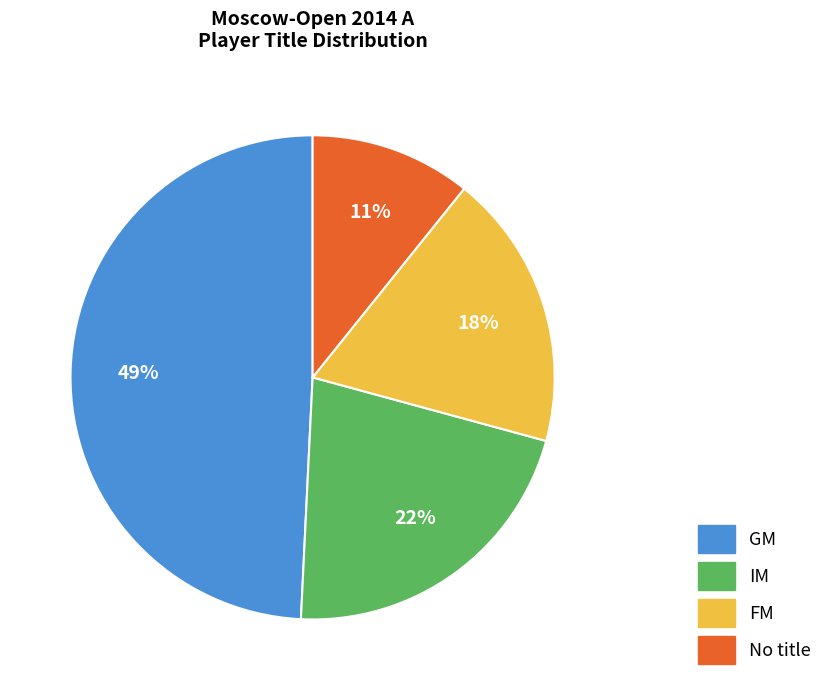

Is it true that No title is 3% of the pie?

False